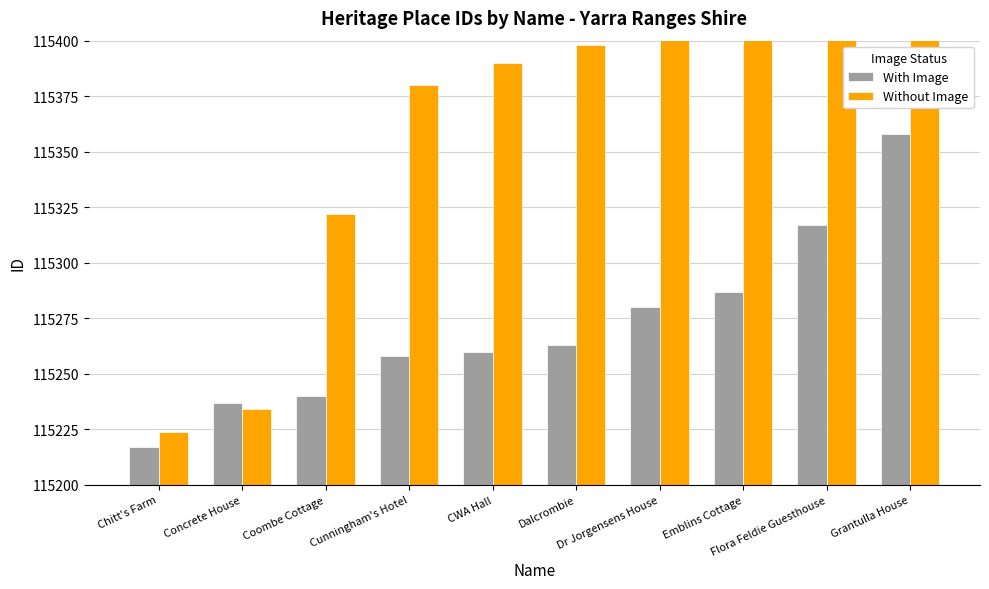

The Without Image series shows 63131 at Chitt's Farm. True or false?

False